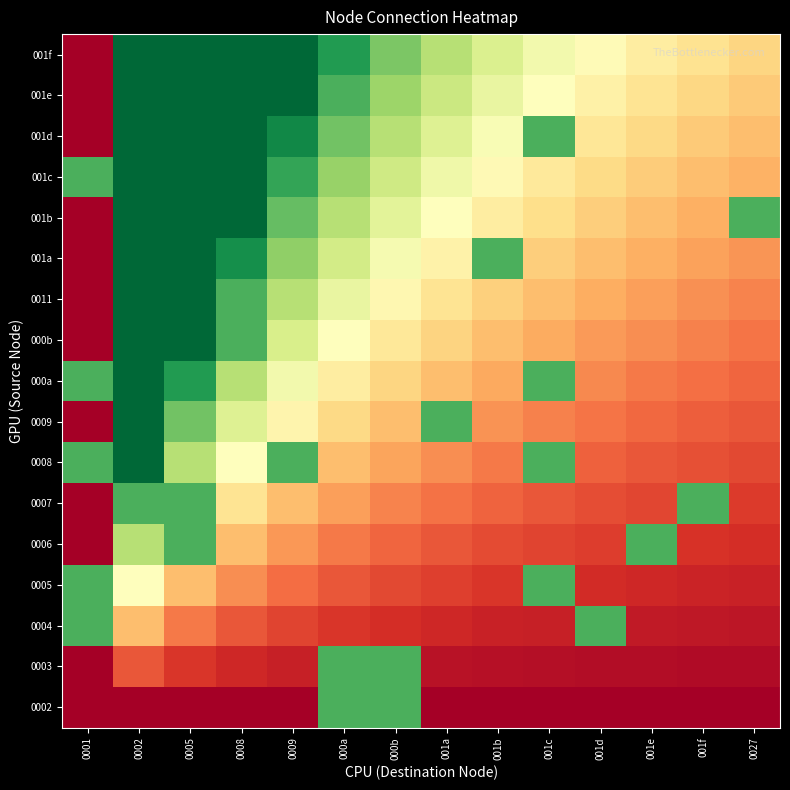

How many distinct data groups are displayed?

17